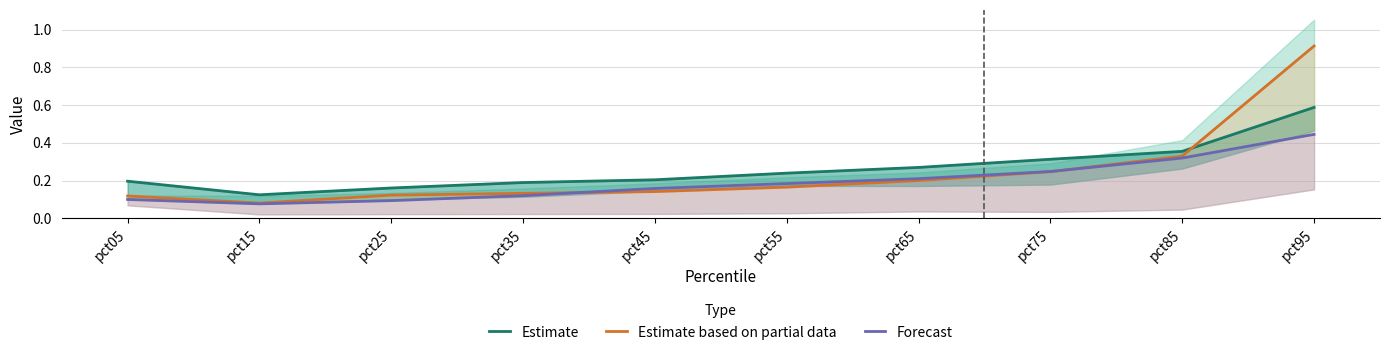

True or false: Forecast and Estimate intersect in this chart.

False